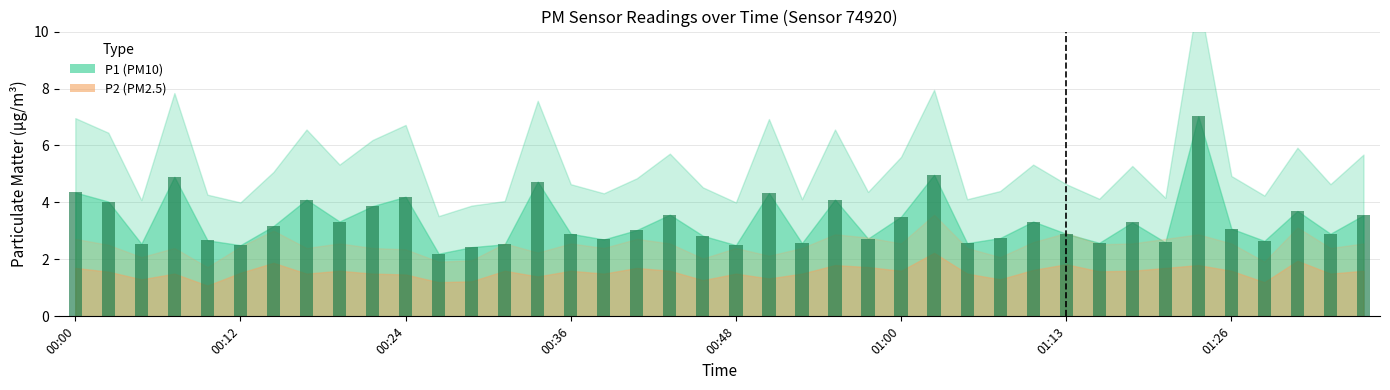

What is the value of the 4th bar from the left?

4.9